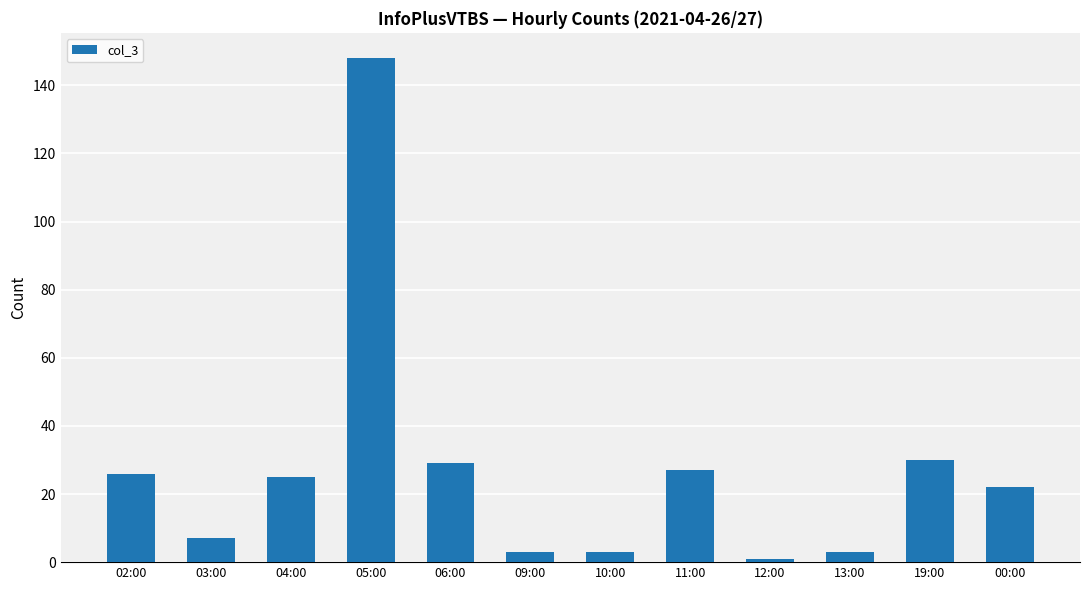

What is the ratio of the value at 05:00 to the value at 02:00?

5.7